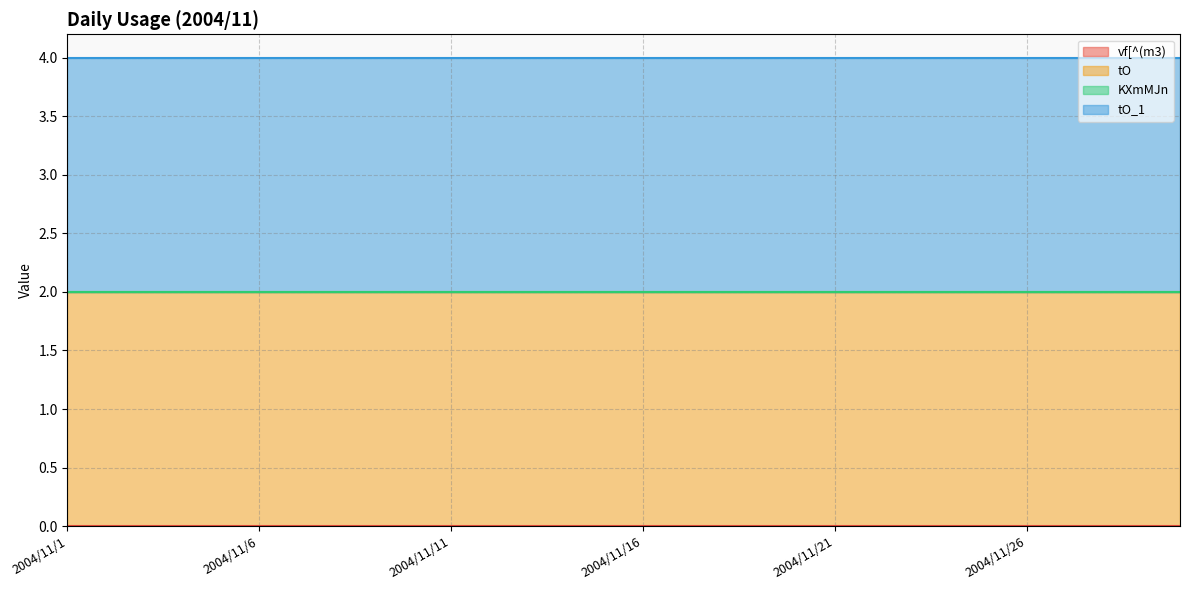

At how many categories does at least one series exceed 0?

30